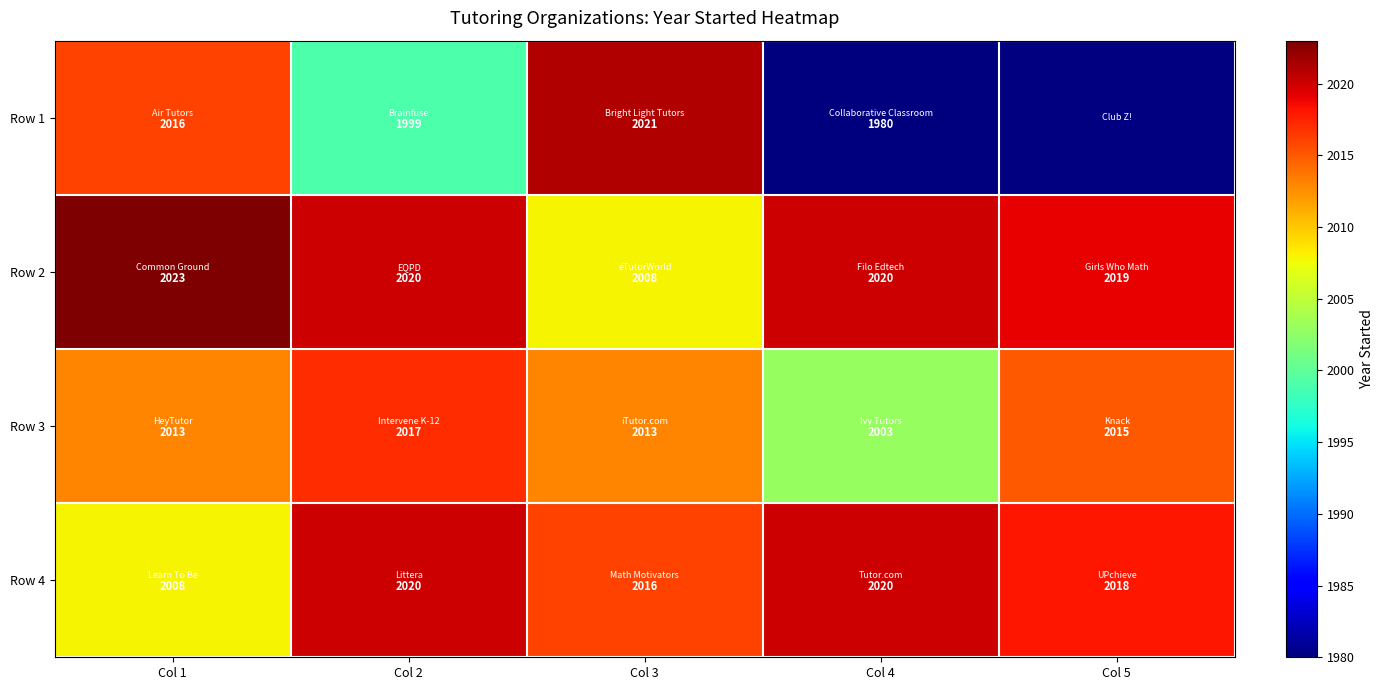

What is the difference between the maximum and minimum values in the Row 2 series?

15